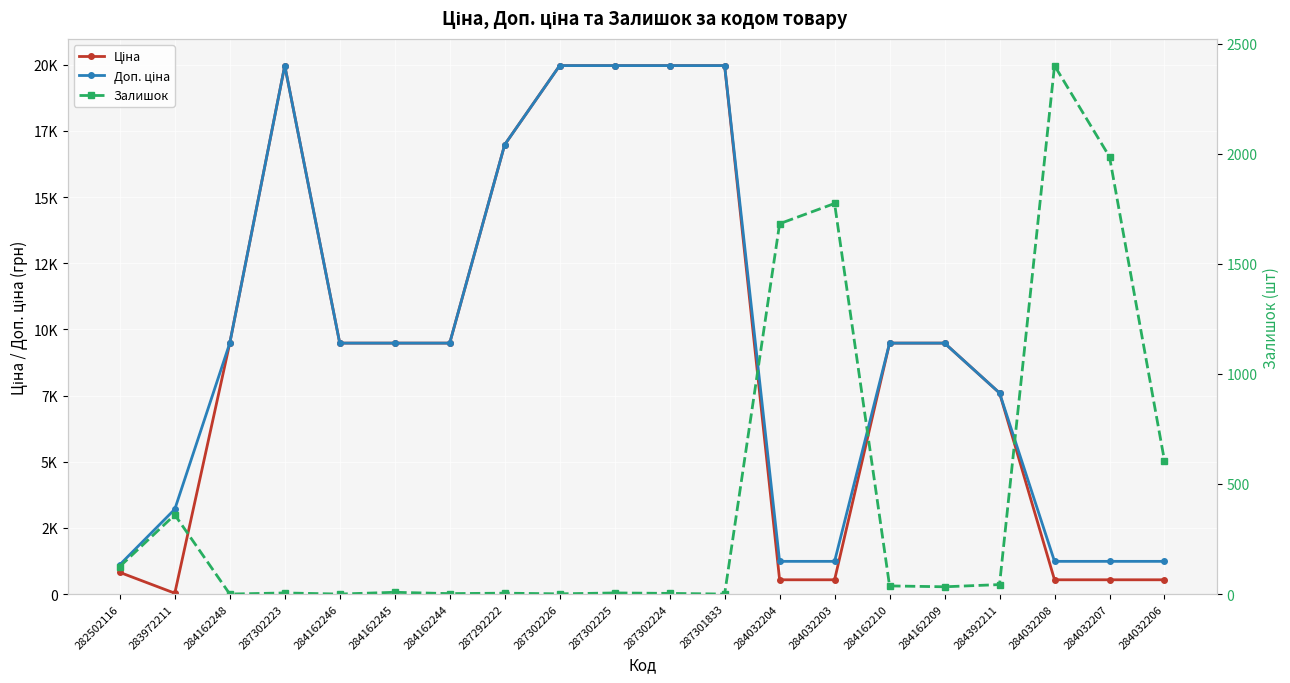

How many values in the Доп. ціна series are below 9480?

8